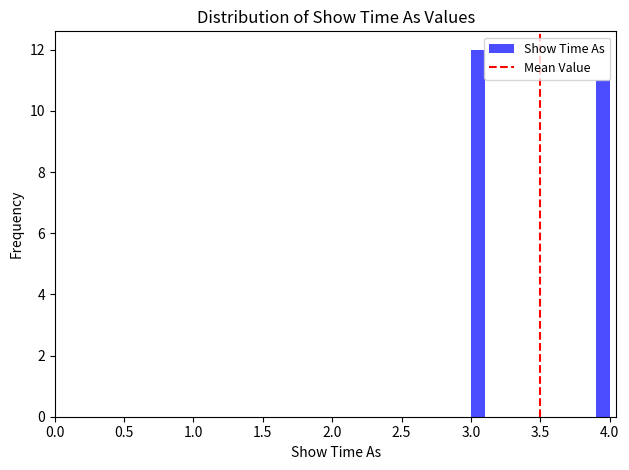

Read against the x-axis, roughly where is the centre of the tallest bar?

3.05